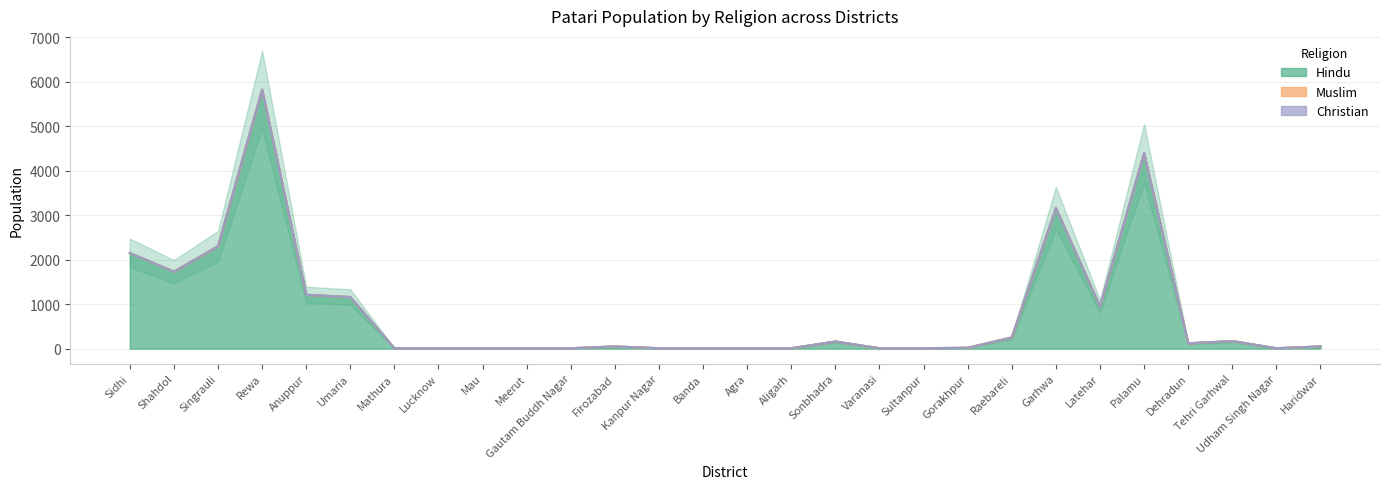

At which category does Hindu reach its first local peak?

Rewa